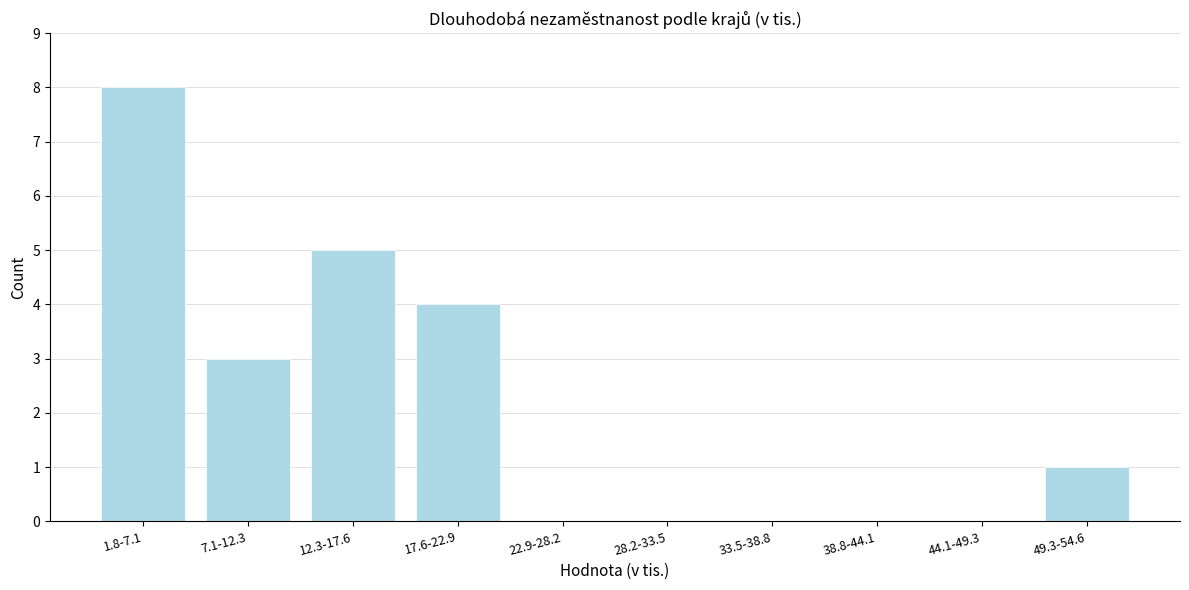

Reading right to left, list all the values displayed in this chart.

49.3-54.6=1	44.1-49.3=0	38.8-44.1=0	33.5-38.8=0	28.2-33.5=0	22.9-28.2=0	17.6-22.9=4	12.3-17.6=5	7.1-12.3=3	1.8-7.1=8